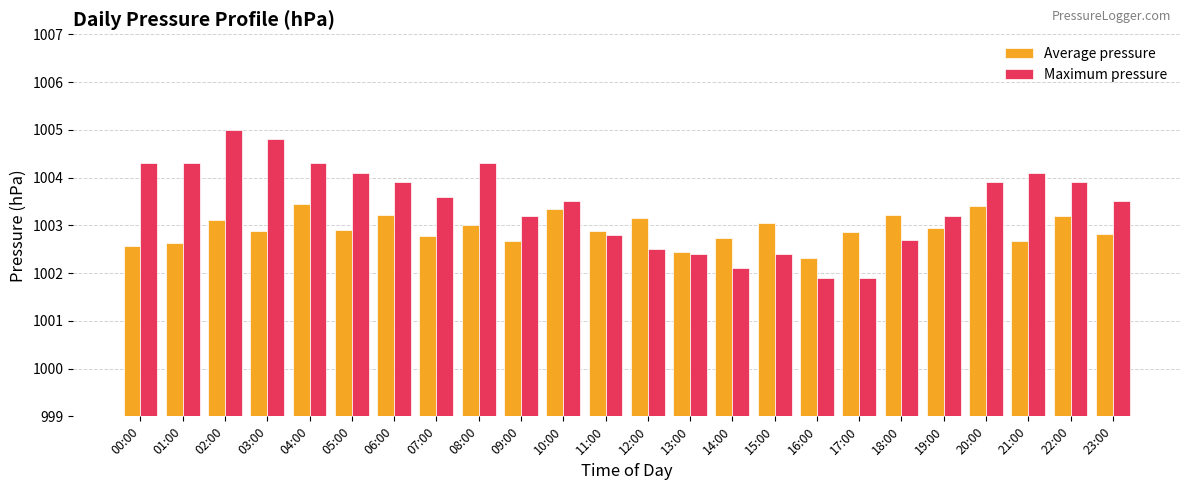

Between 11:00 and 23:00, which series saw the biggest shift?

Maximum pressure